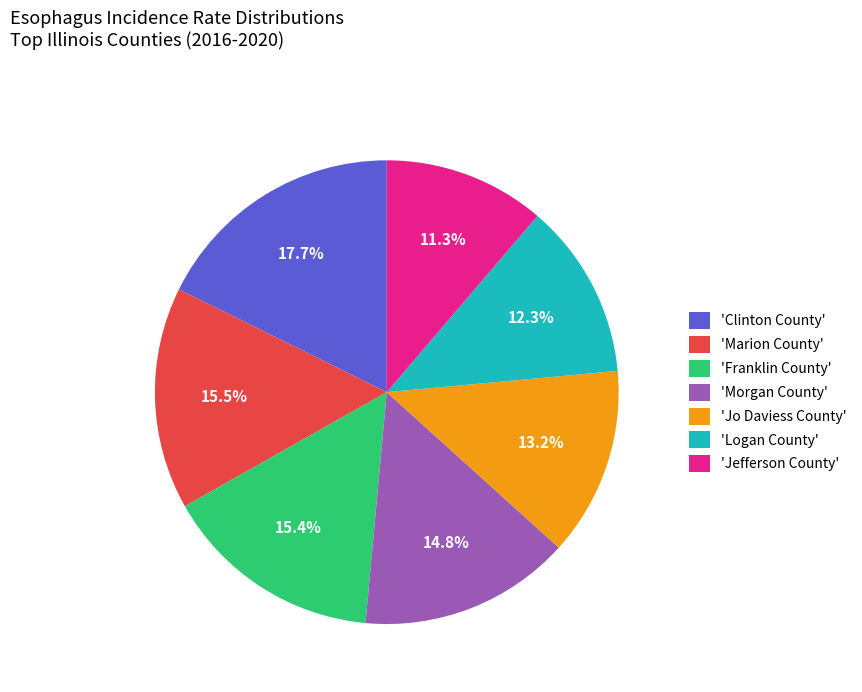

Which category has the smallest portion of the pie?

'Jefferson County'